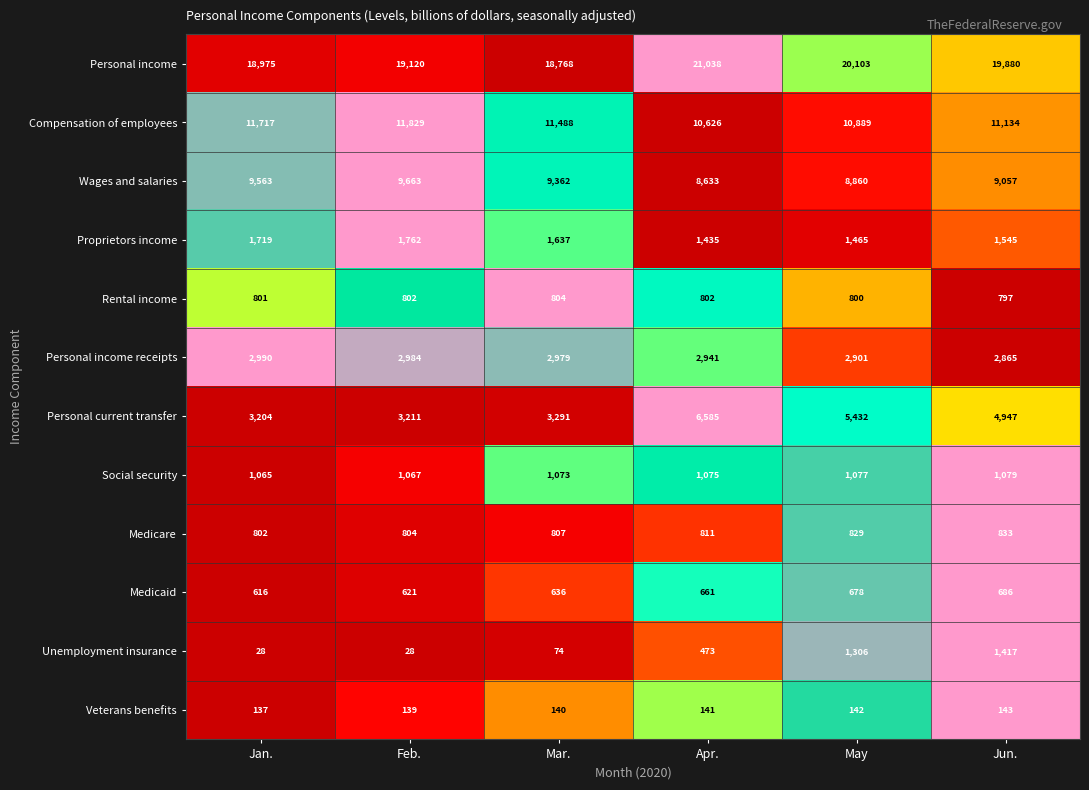

At which label does Veterans benefits reach its peak?

Jun.